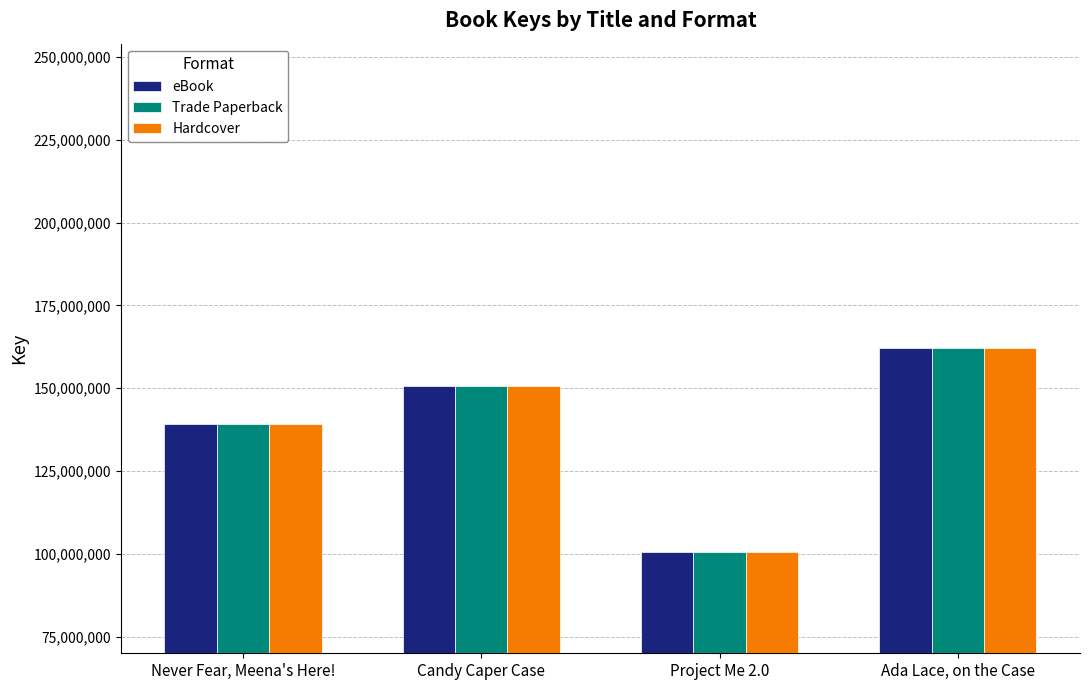

Is it true that Trade Paperback equals 97470592 at Candy Caper Case?

False